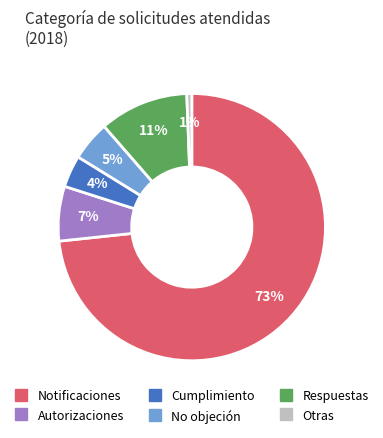

Is it true that Cumplimiento is 4% of the pie?

True